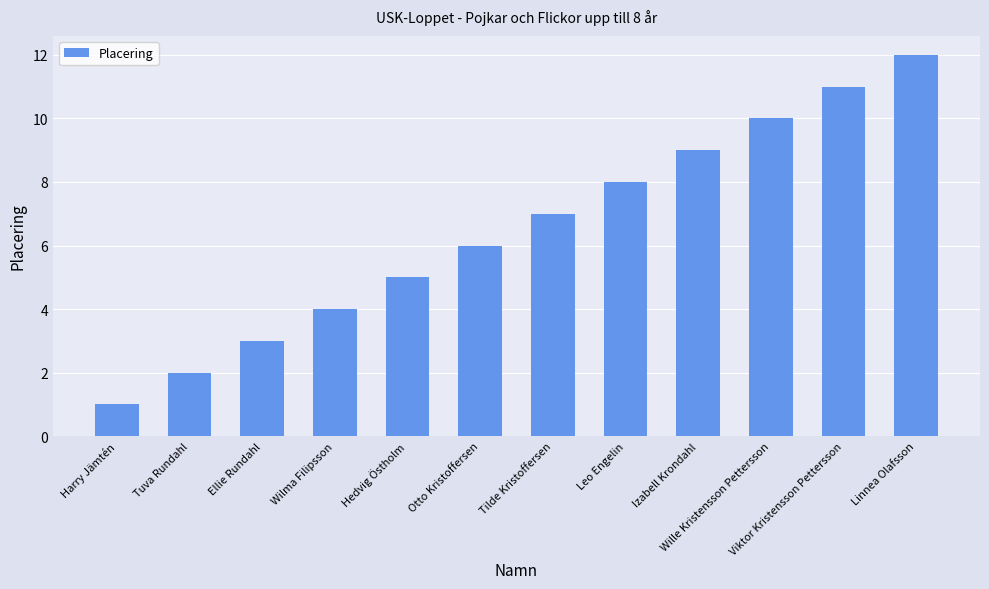

List the labels in order of value, smallest first.

Harry Jämtén, Tuva Rundahl, Ellie Rundahl, Wilma Filipsson, Hedvig Östholm, Otto Kristoffersen, Tilde Kristoffersen, Leo Engelin, Izabell Krondahl, Wille Kristensson Pettersson, Viktor Kristensson Pettersson, Linnea Olafsson